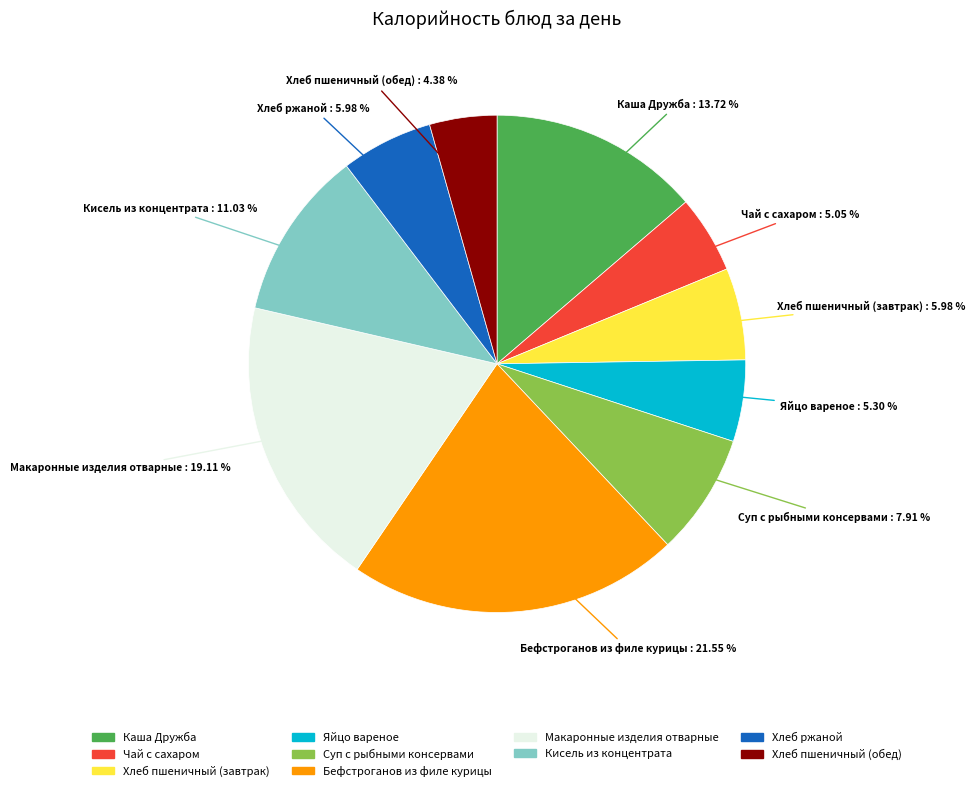

Count the number of slices in the pie.

10